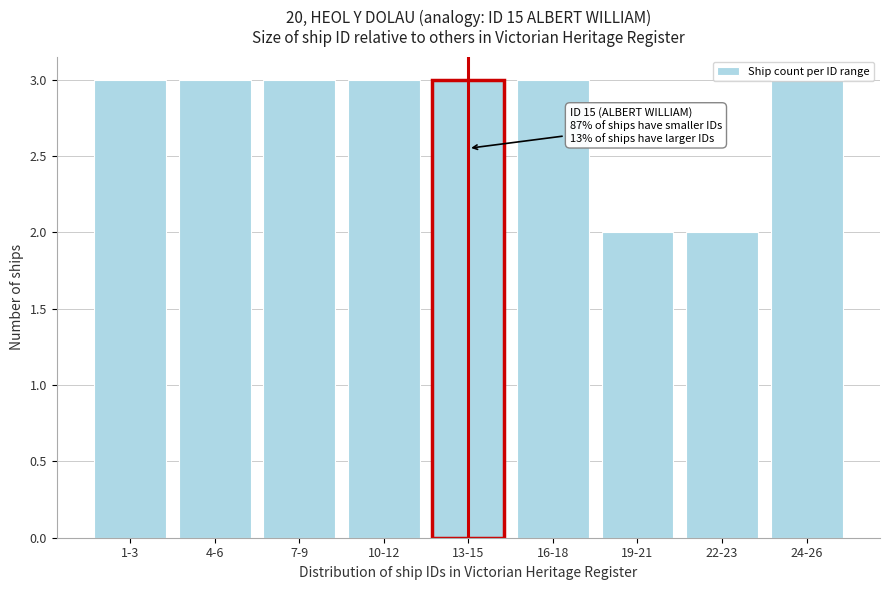

What is the sum of the values at 22-23 and 4-6?

5